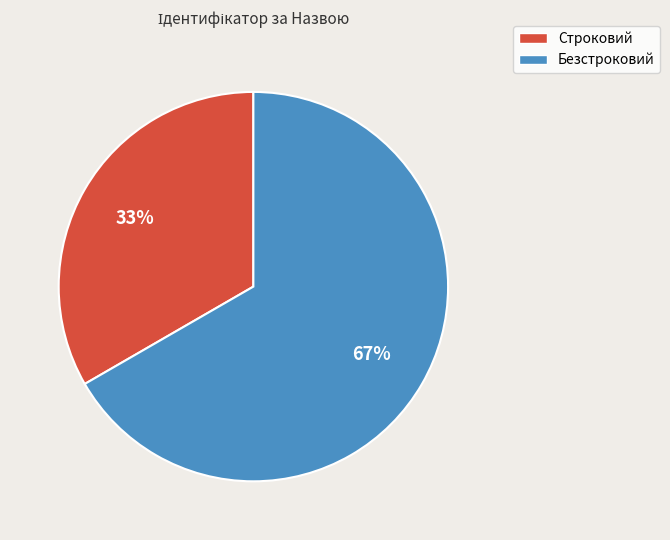

Do Строковий and Безстроковий together represent more than half of the pie?

Yes